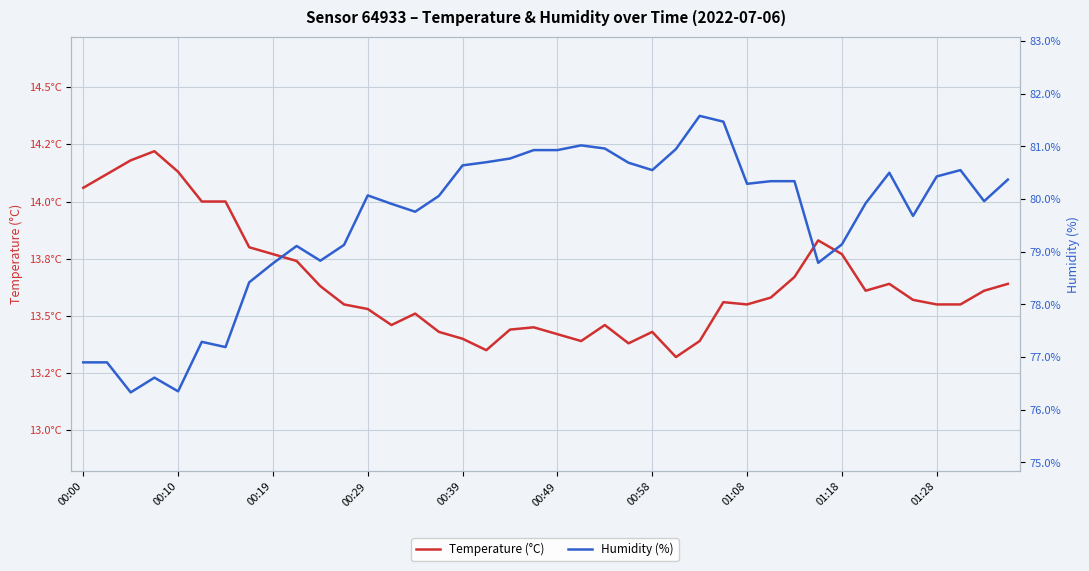

At how many categories does at least one series exceed 39?

40